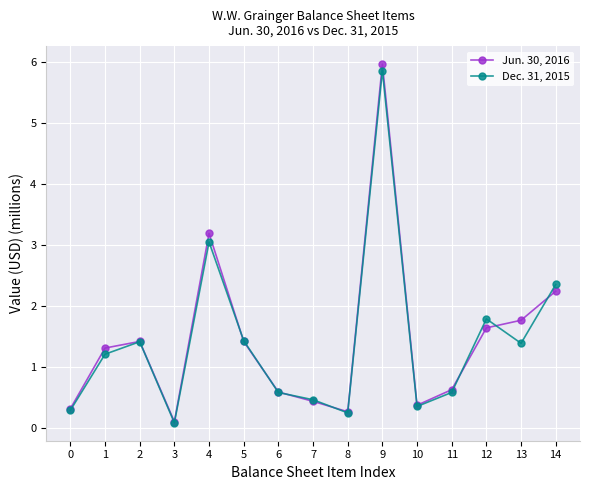

Reading left to right, what are all the values shown in this chart?

Jun. 30, 2016: 0=0.3	1=1.3	2=1.4	3=0.1	4=3.2	5=1.4	6=0.6	7=0.4	8=0.3	9=6.0	10=0.4	11=0.6	12=1.6	13=1.8	14=2.2
Dec. 31, 2015: 0=0.3	1=1.2	2=1.4	3=0.1	4=3.0	5=1.4	6=0.6	7=0.5	8=0.2	9=5.9	10=0.4	11=0.6	12=1.8	13=1.4	14=2.4